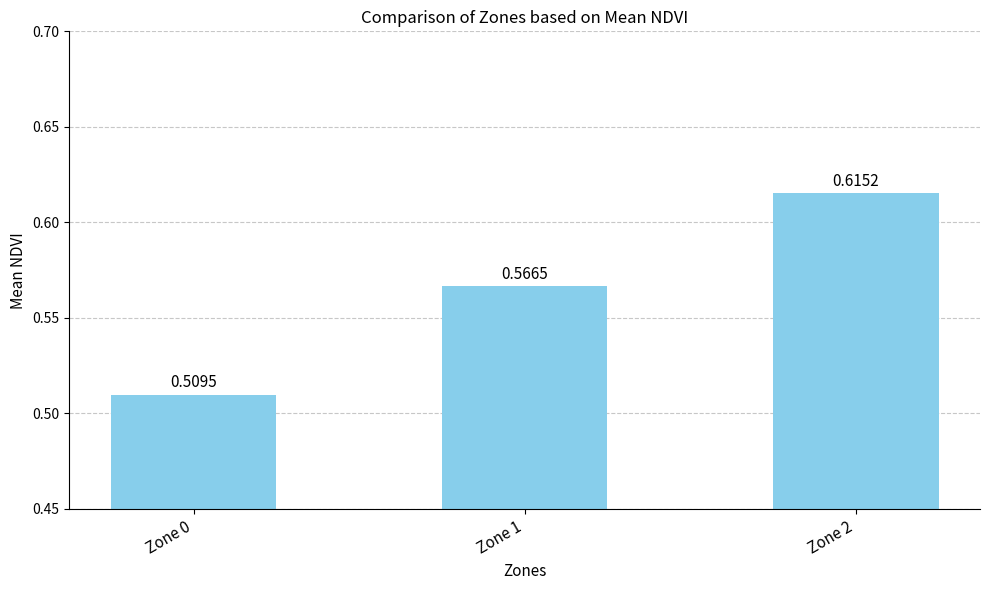

What is the change in value from Zone 0 to Zone 2?

+0.1